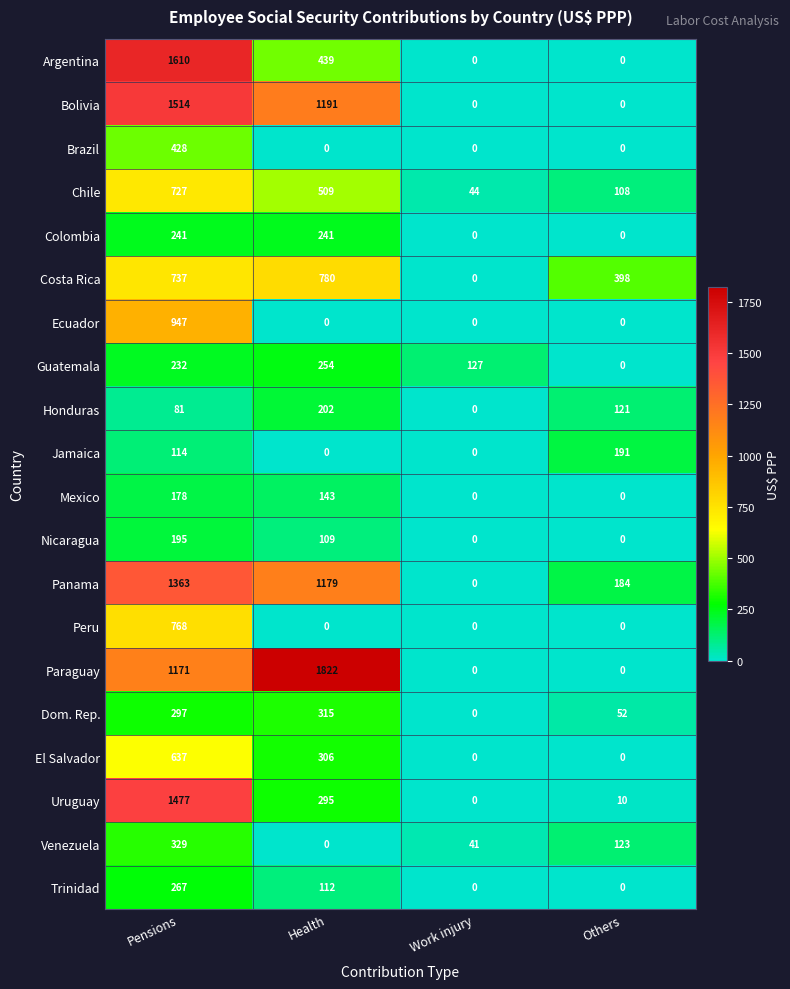

What is the maximum value for Colombia?

241